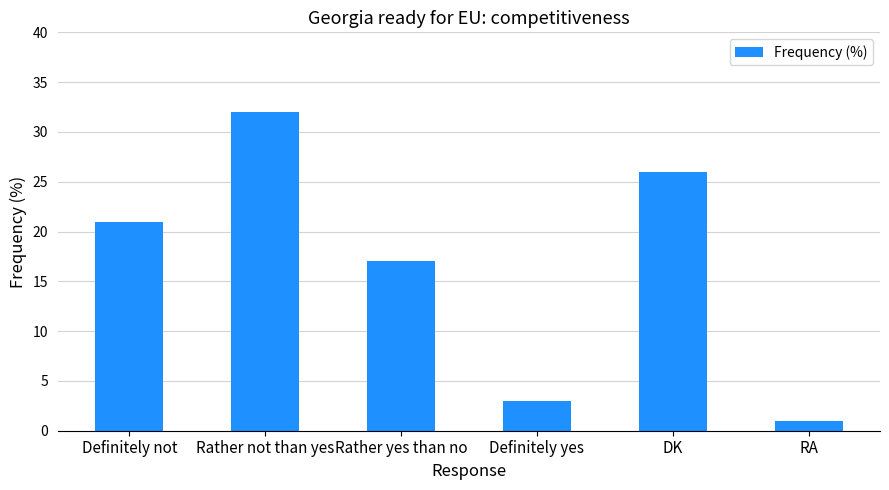

What is the change in value from Definitely not to DK?

+5